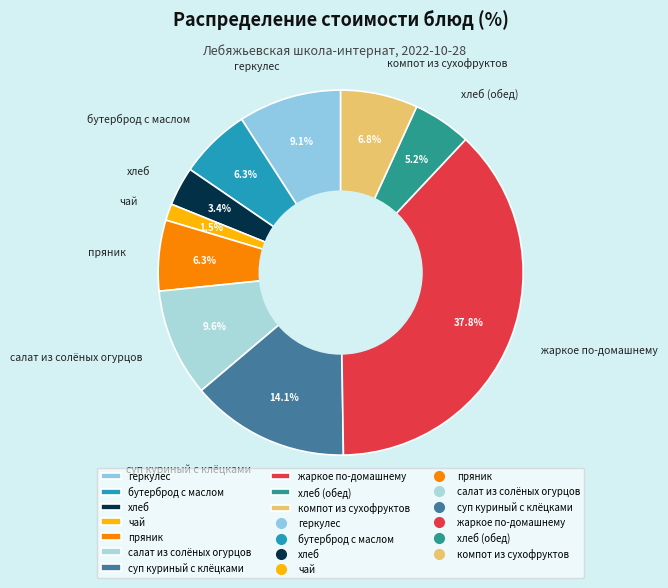

Which slice is the largest?

жаркое по-домашнему